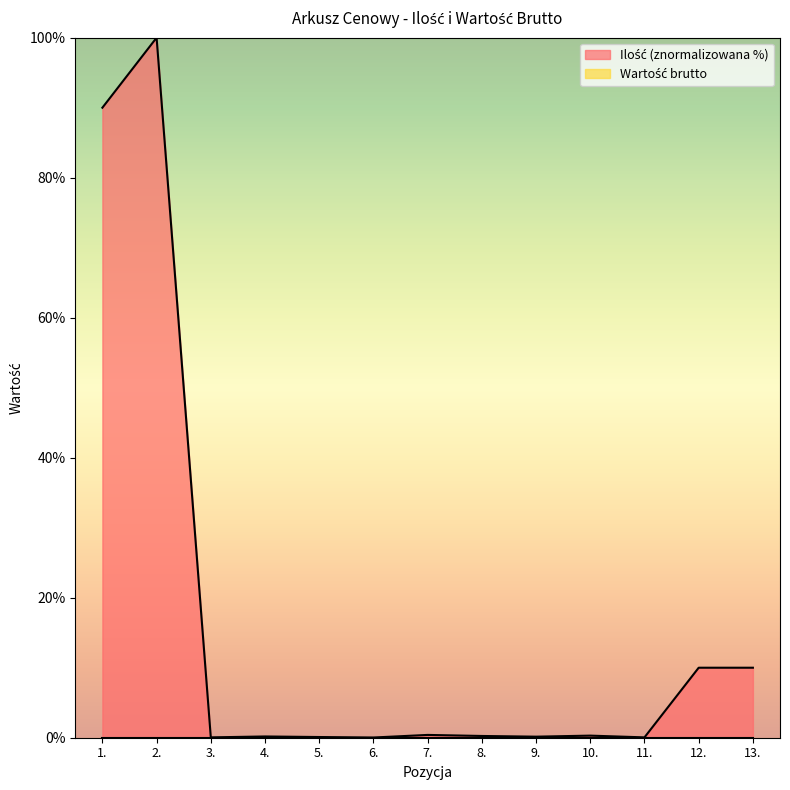

How many lines are shown in the chart?

2